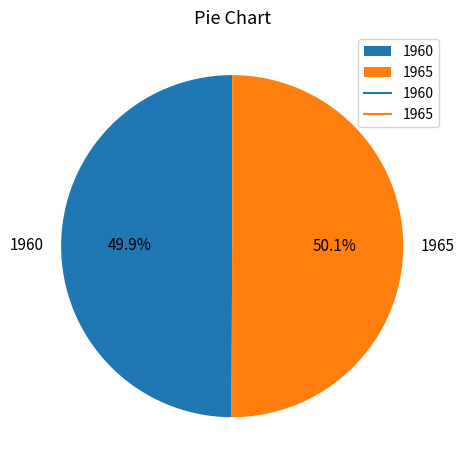

Do 1960 and 1965 together represent more than half of the pie?

Yes